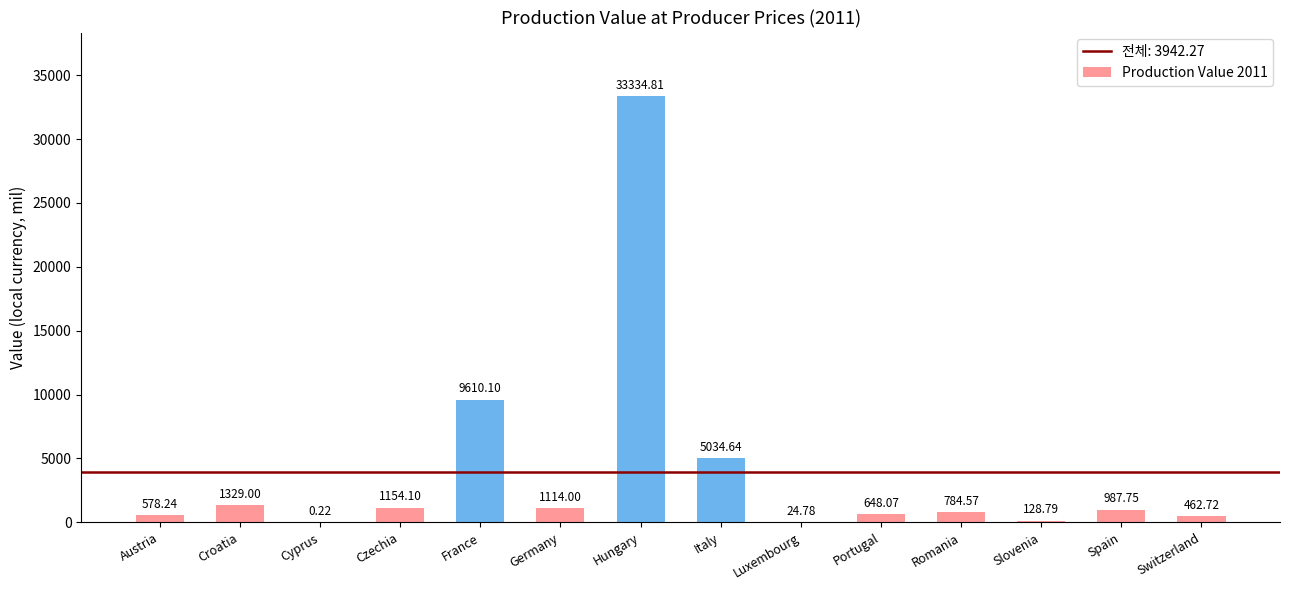

What is the sum of all values?

55191.8